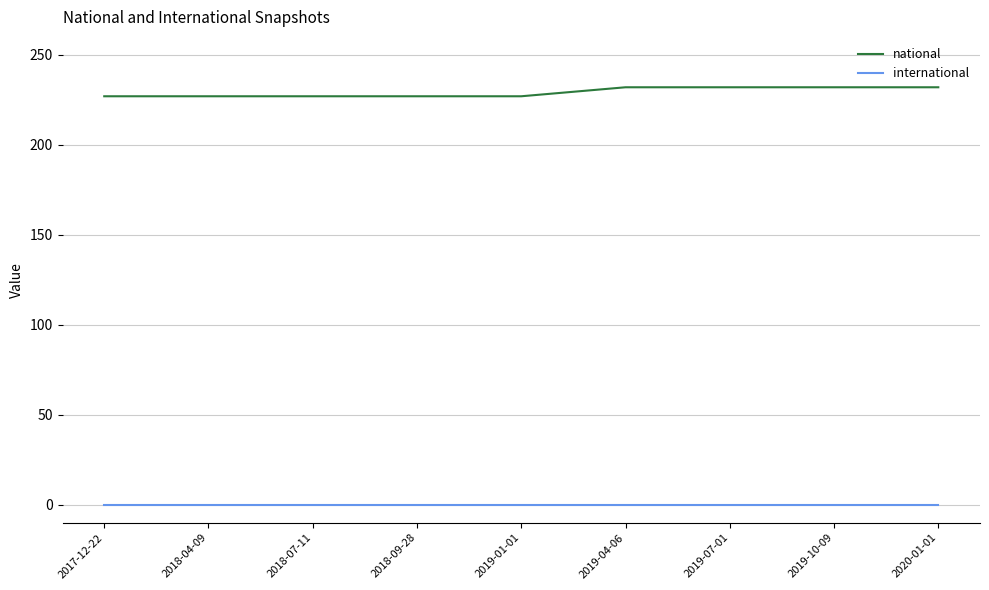

How many lines are shown in the chart?

2